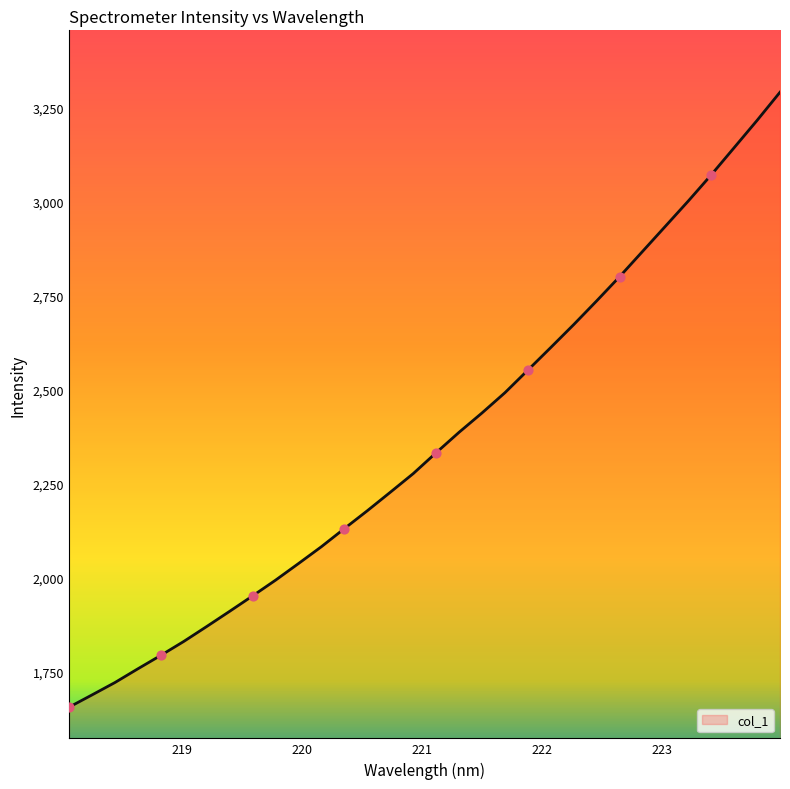

What is the difference between the maximum and minimum values?

1635.0